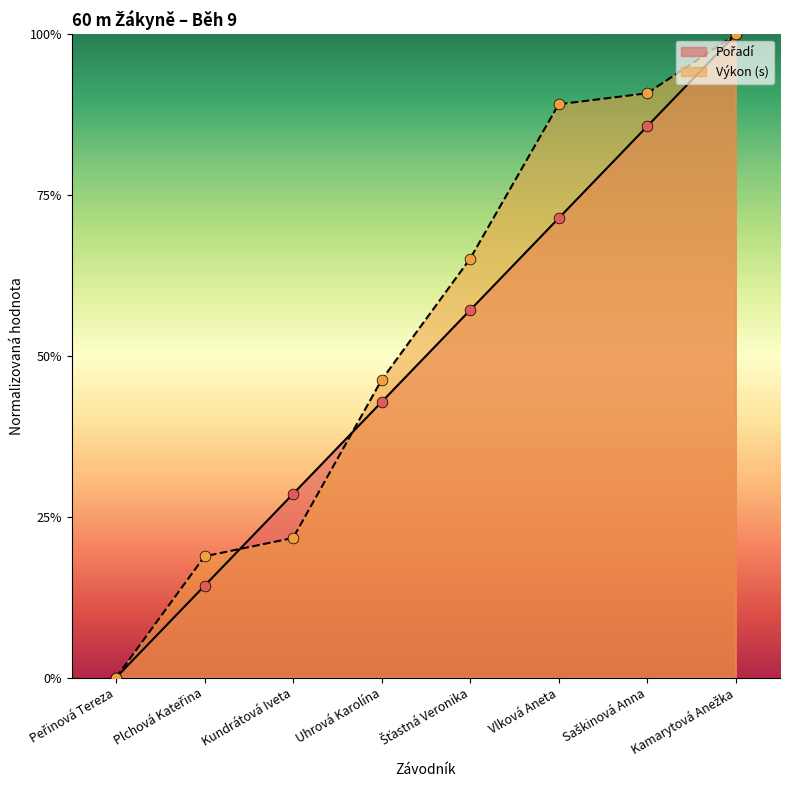

At which category is the sum across all series the highest?

Kamarytová Anežka